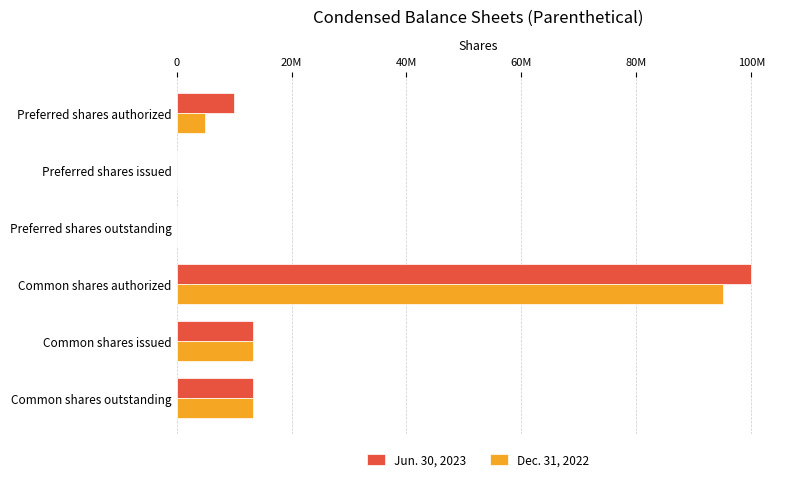

What are all the series names shown in the legend?

Jun. 30, 2023, Dec. 31, 2022